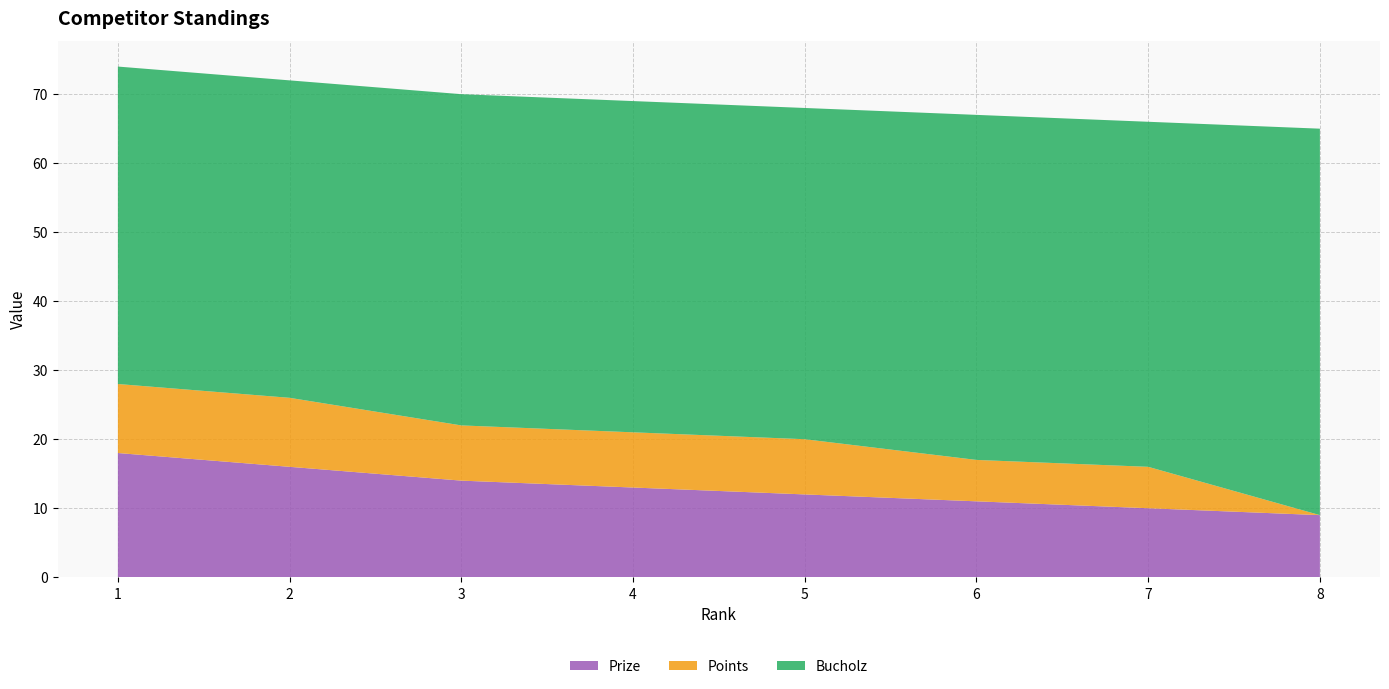

Reading left to right, what are all the values shown in this chart?

Prize: 1=18	2=16	3=14	4=13	5=12	6=11	7=10	8=9
Points: 1=10	2=10	3=8	4=8	5=8	6=6	7=6	8=0
Bucholz: 1=46	2=46	3=48	4=48	5=48	6=50	7=50	8=56